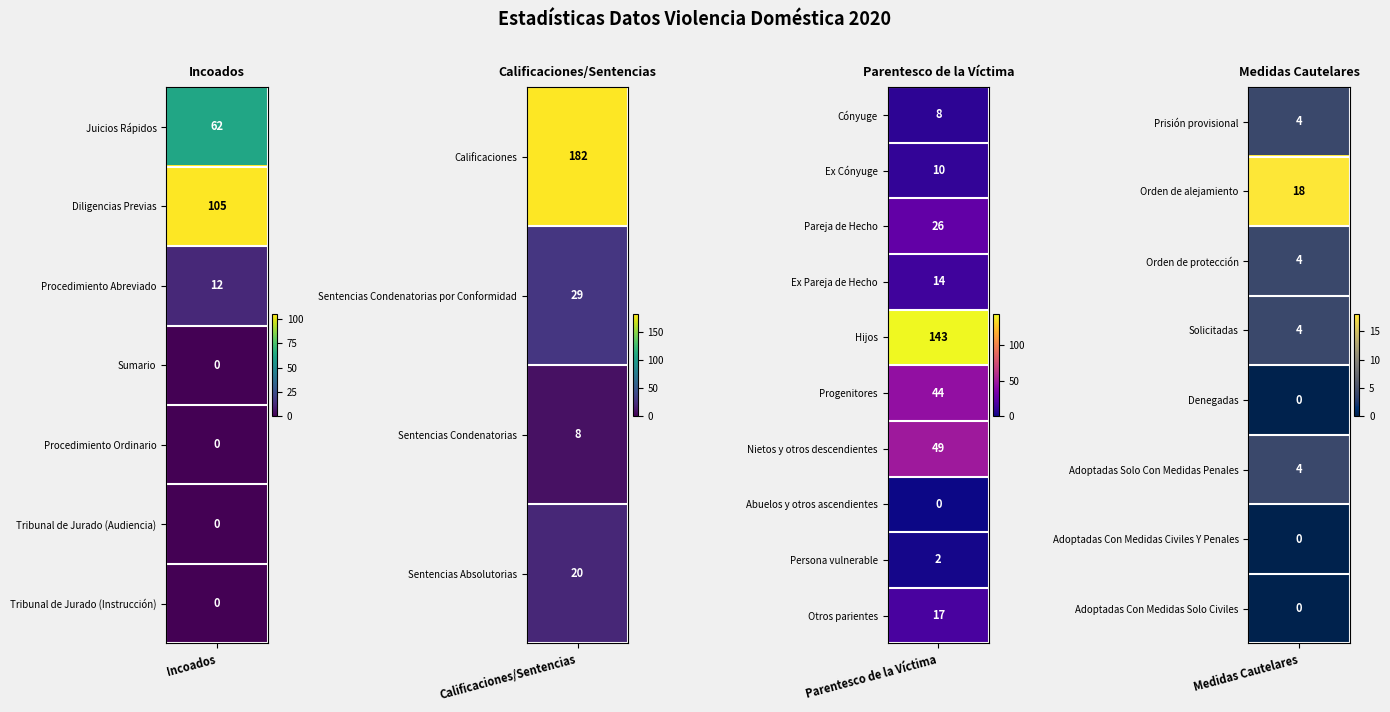

Which series changed the most between Juicios Rápidos and Procedimiento Abreviado?

Incoados